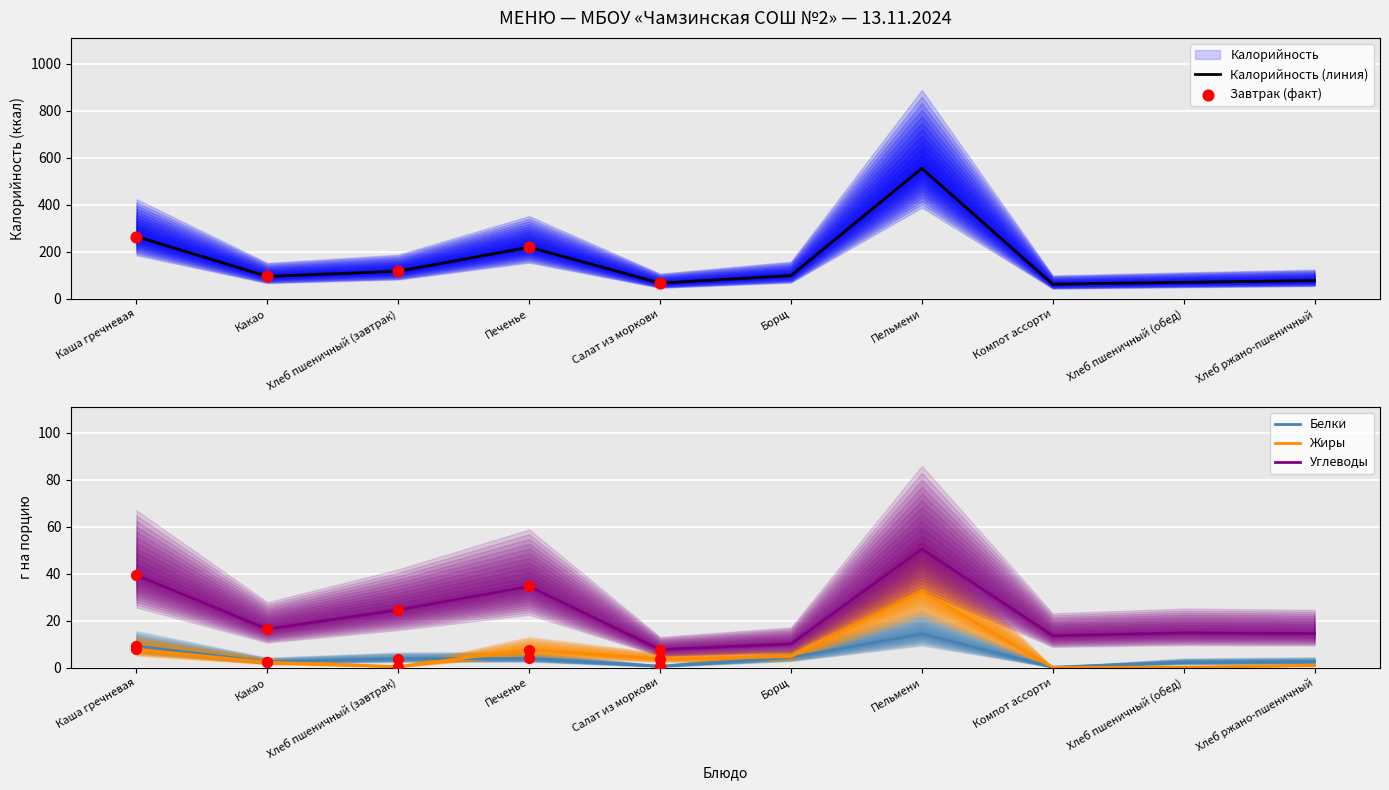

Which series reaches the maximum Y coordinate?

Калорийность